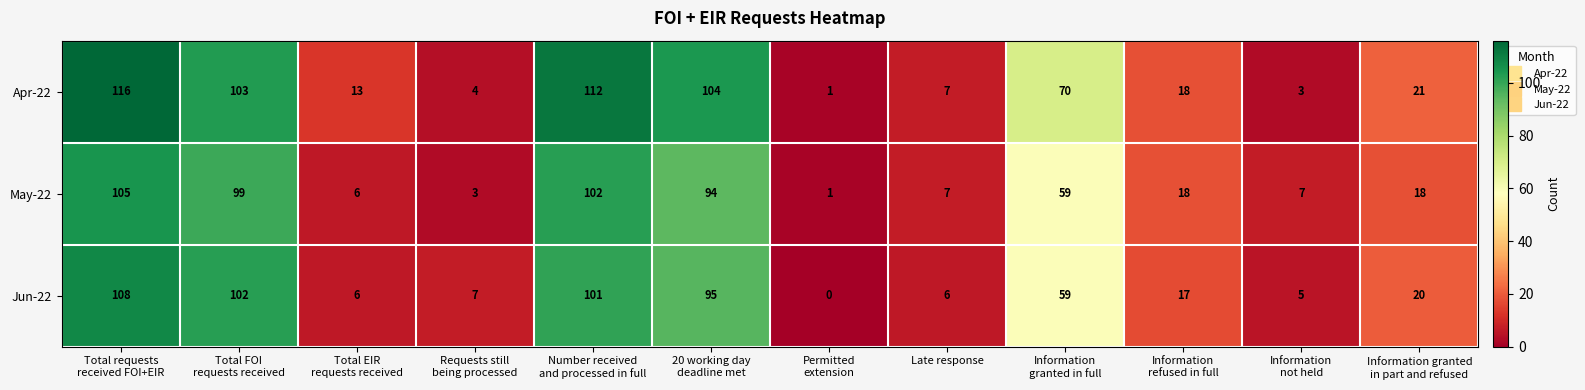

At which category is the sum across all series the highest?

Total requests
received FOI+EIR